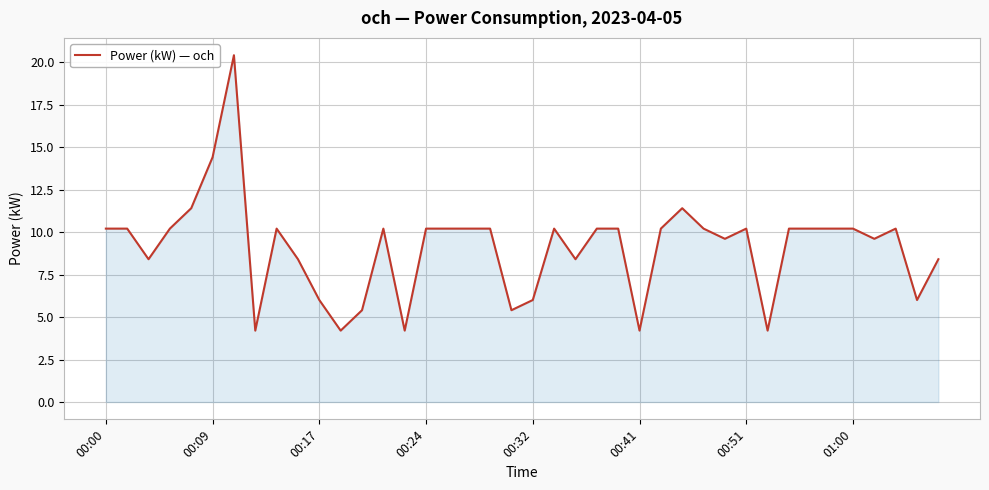

How many values are below 10?

16